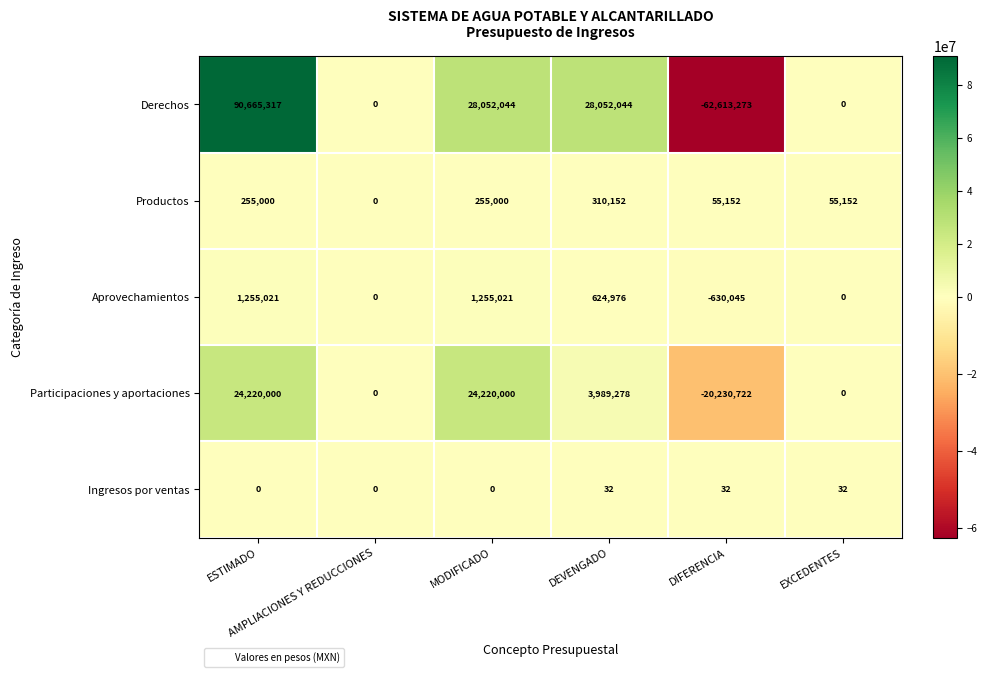

Which series has the largest range (max minus min)?

Derechos